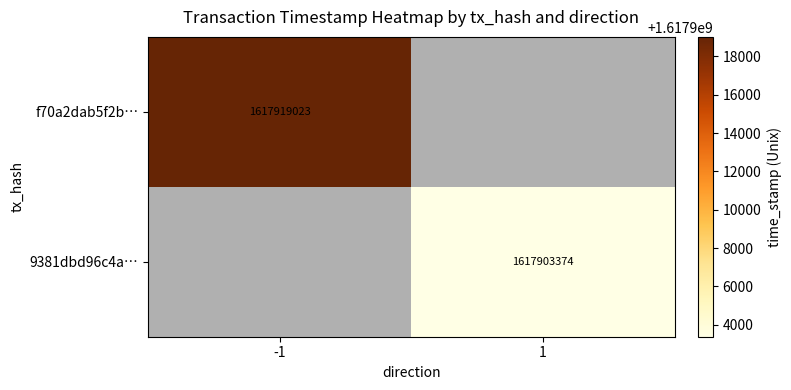

The f70a2dab5f2b… series shows 1617919023 at -1. True or false?

True